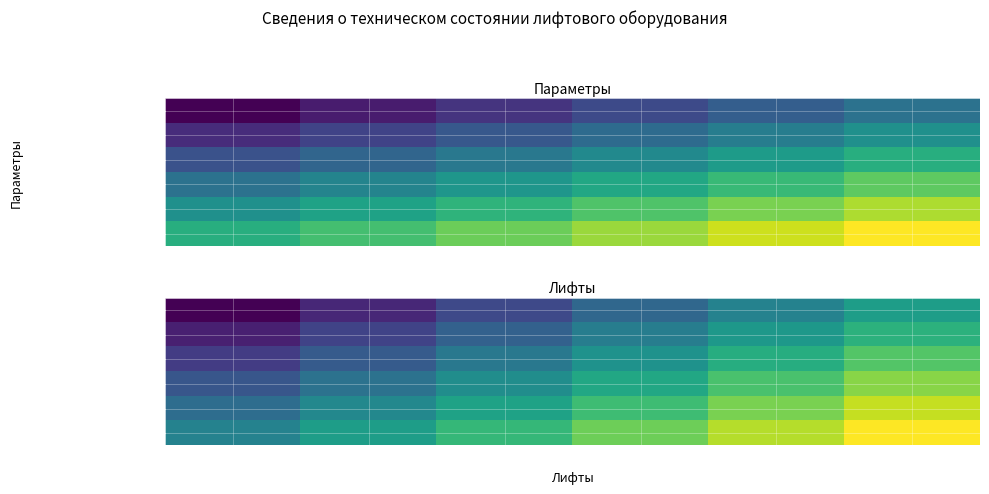

How many values in the количество остановок series are below 3?

3